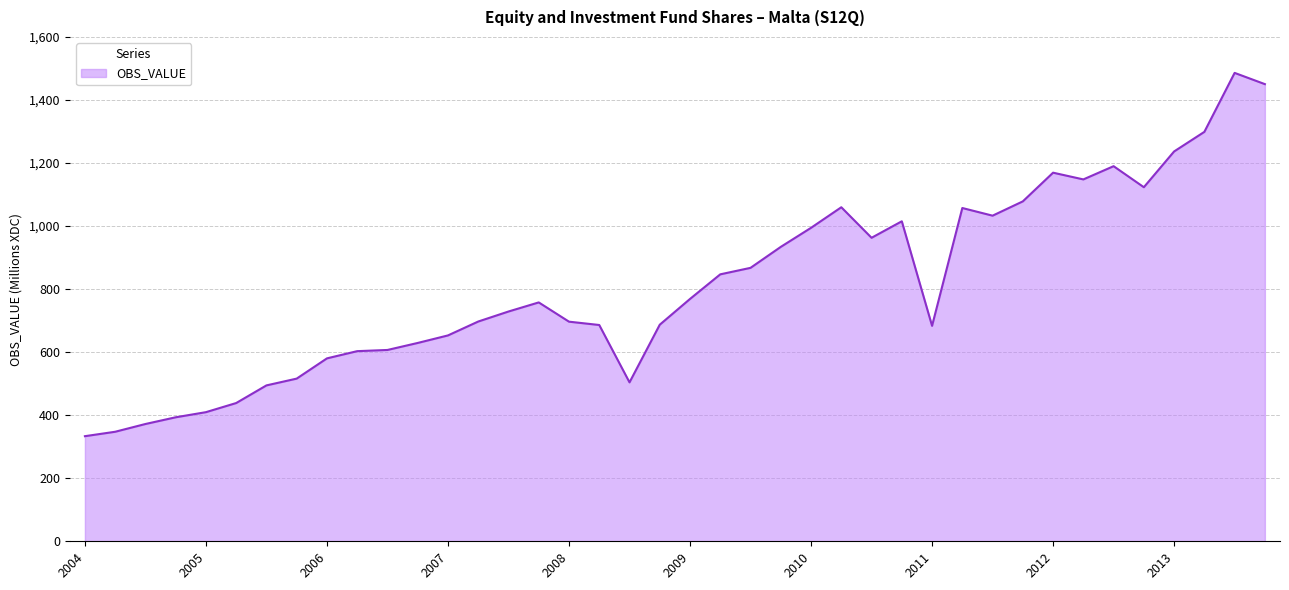

What is the smallest value displayed?

333.4